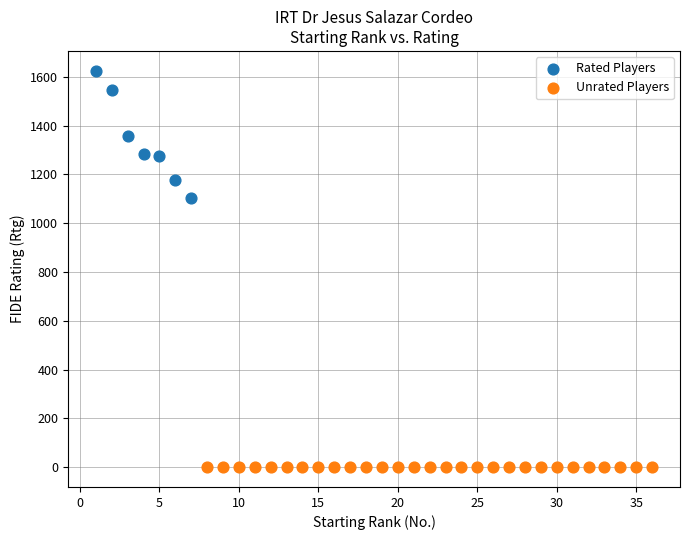

Which series reaches the maximum Y coordinate?

Rated Players